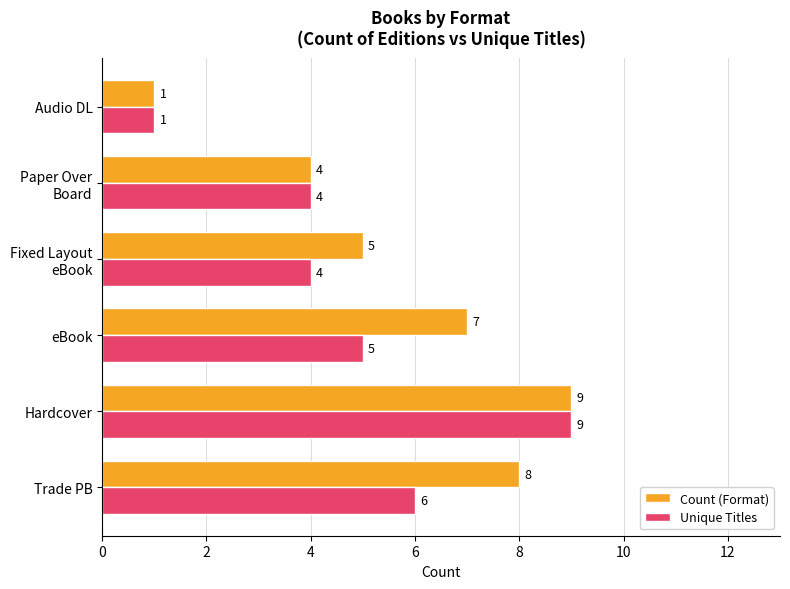

Which series has the largest total across all categories?

Count (Format)